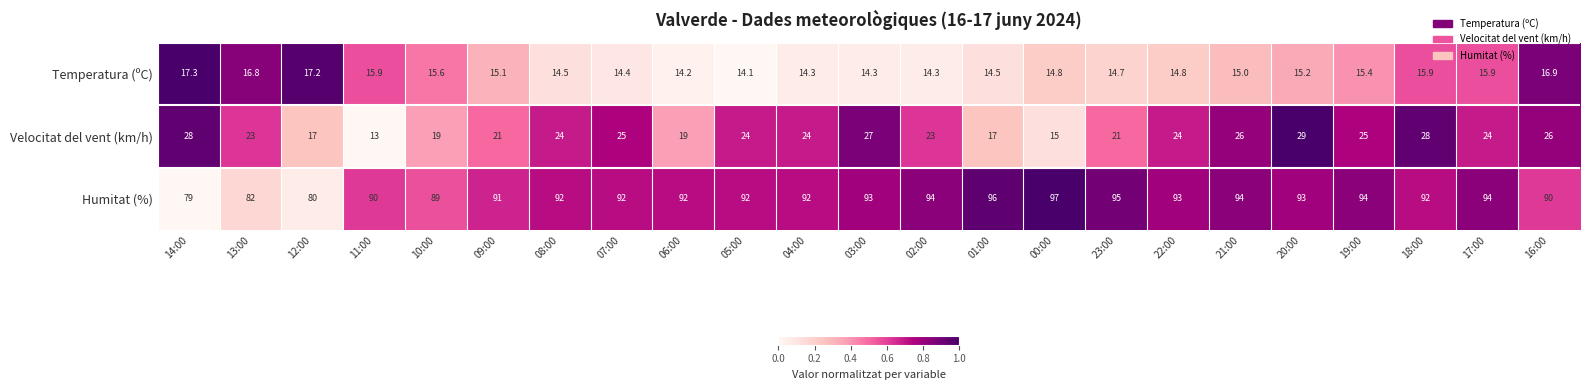

The Temperatura (ºC) series shows 6.0 at 02:00. True or false?

False